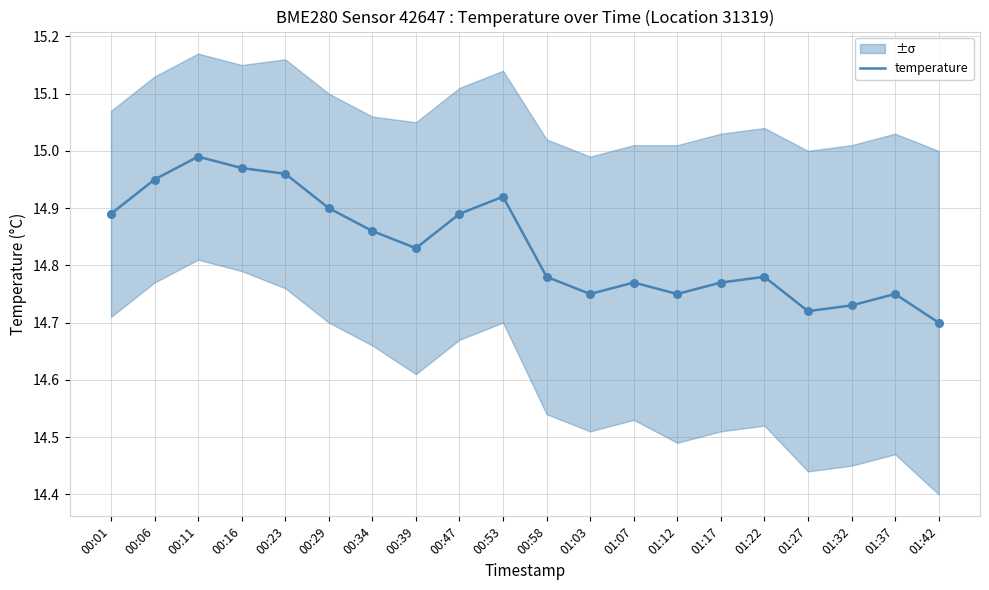

What is the change in value from 00:23 to 01:27?

-0.2